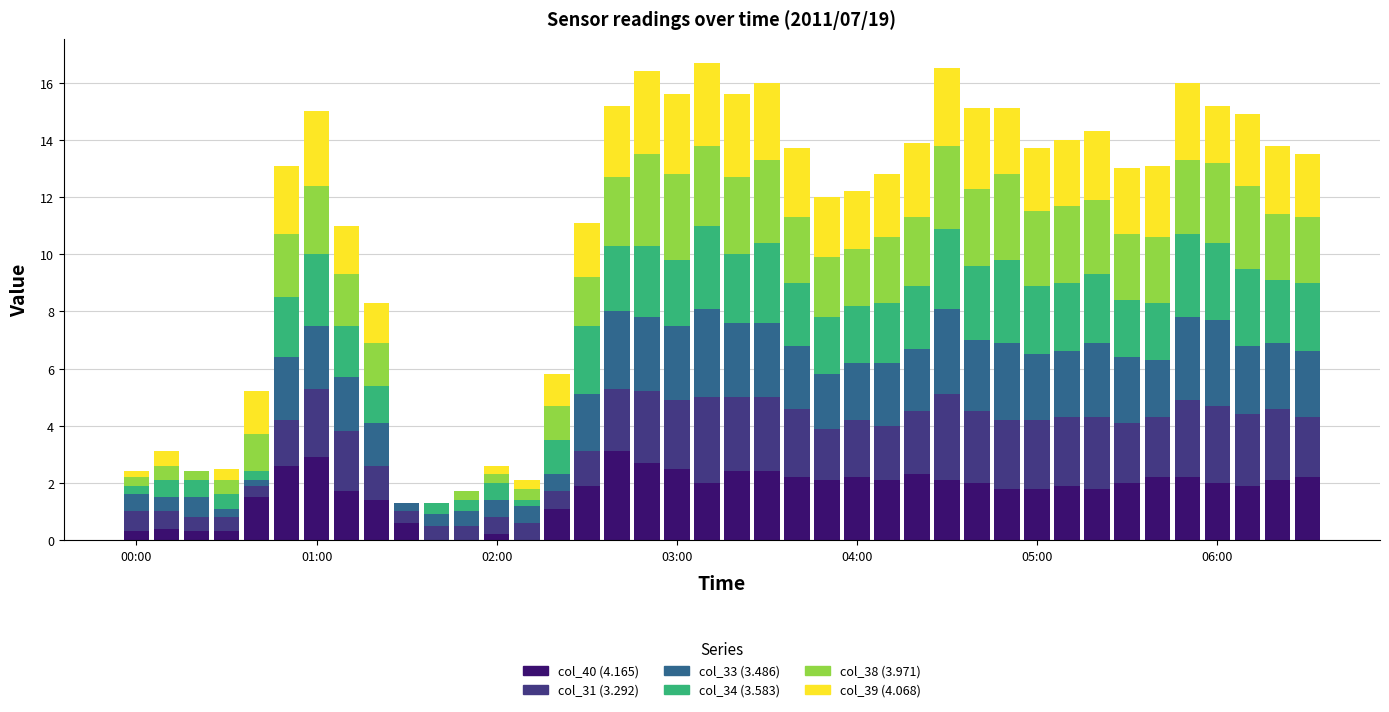

What is the highest value of the col_40 (4.165) series?

3.1